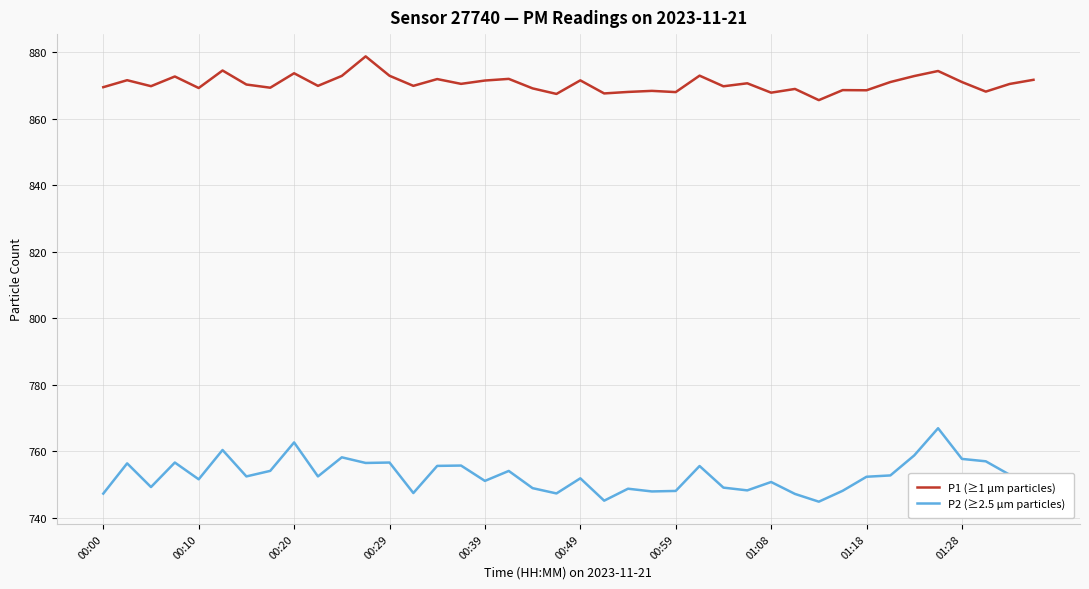

True or false: P2 (≥2.5 µm particles) and P1 (≥1 µm particles) intersect in this chart.

False